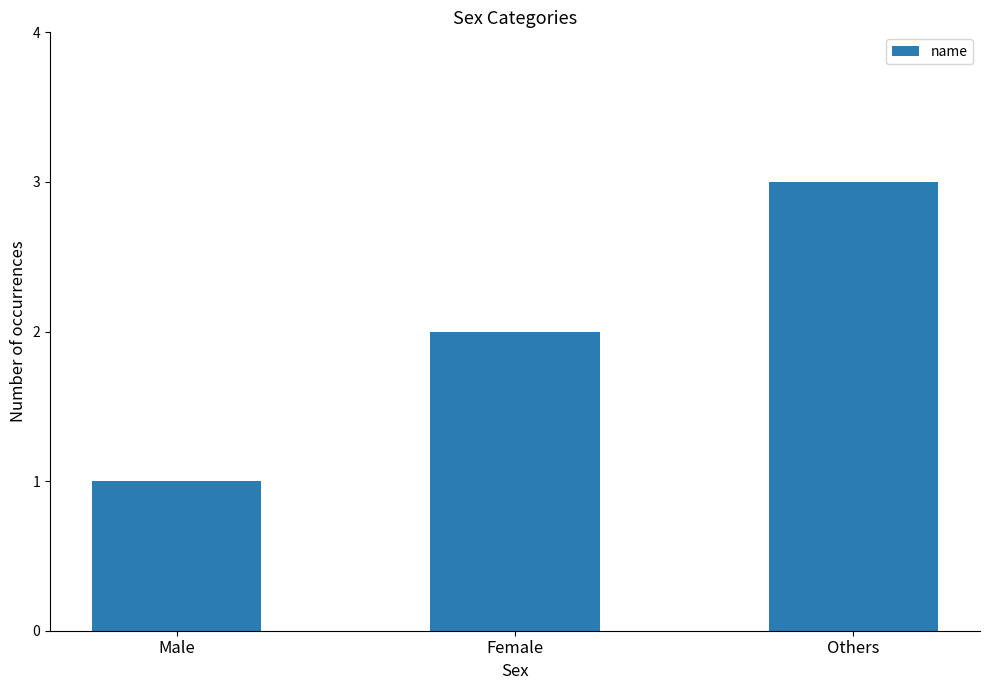

Which category has the highest value across all series?

Others